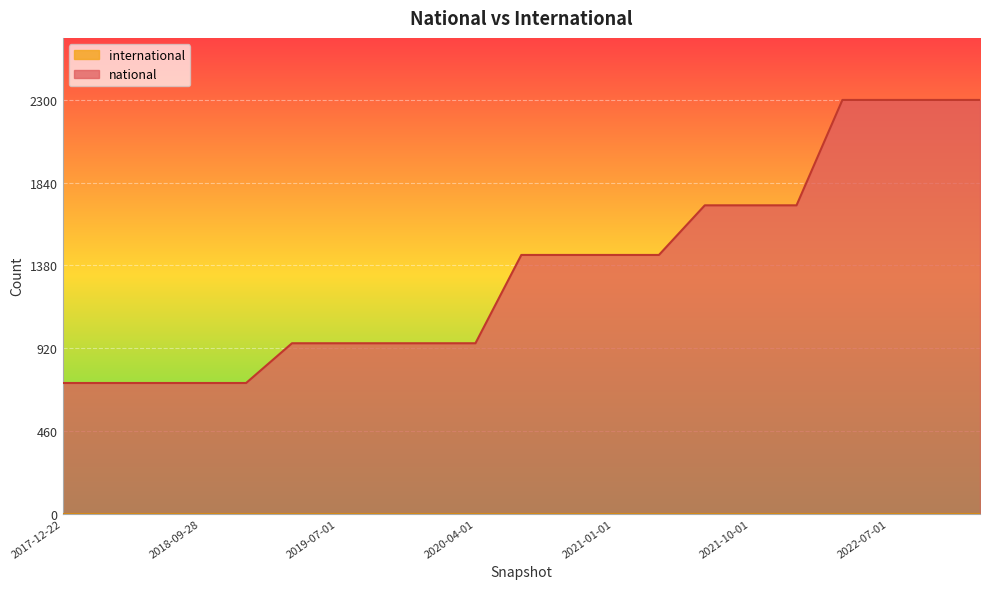

What is the maximum value shown in the chart?

2300